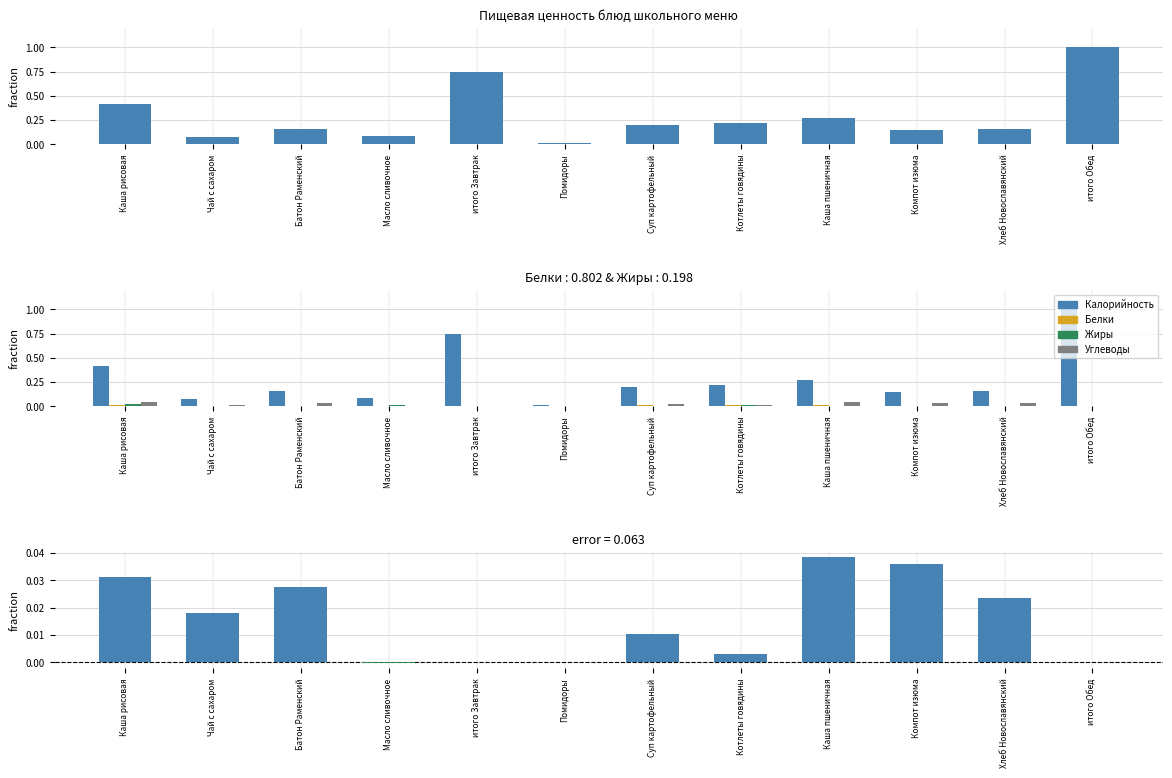

What is the maximum value shown in the chart?

1.0